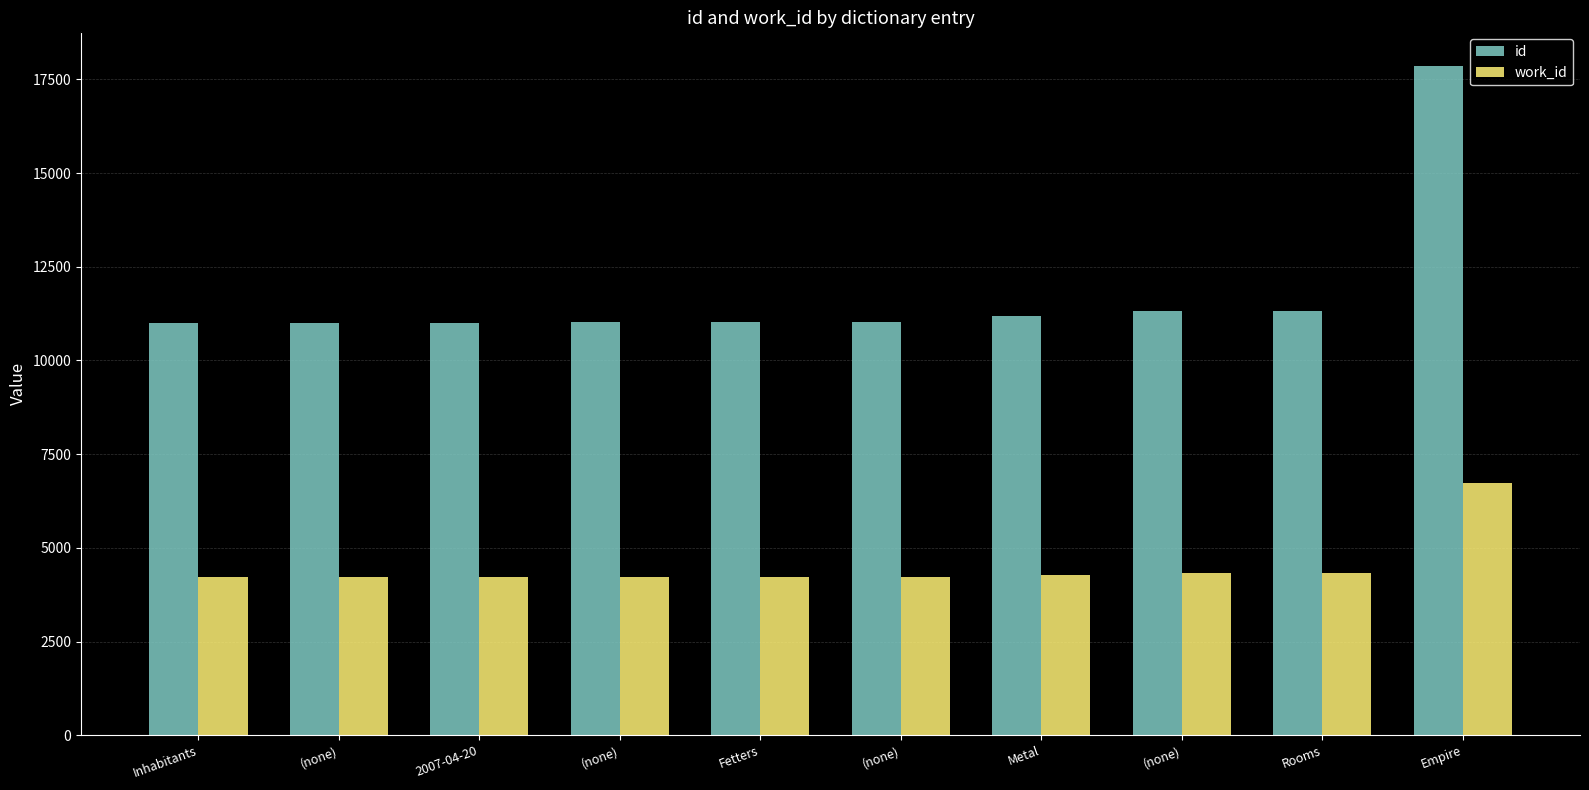

Which series has the largest range (max minus min)?

id